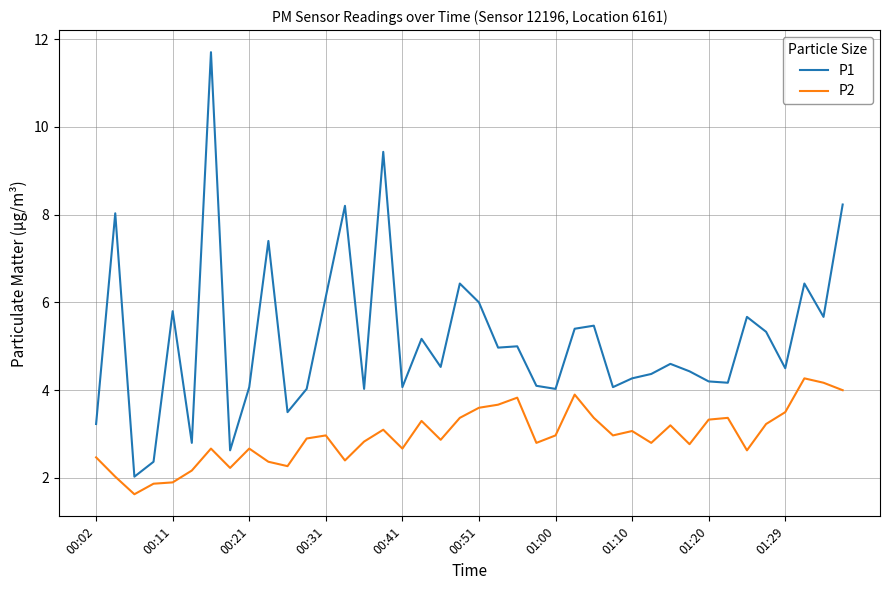

Which series has the widest spread of values?

P1